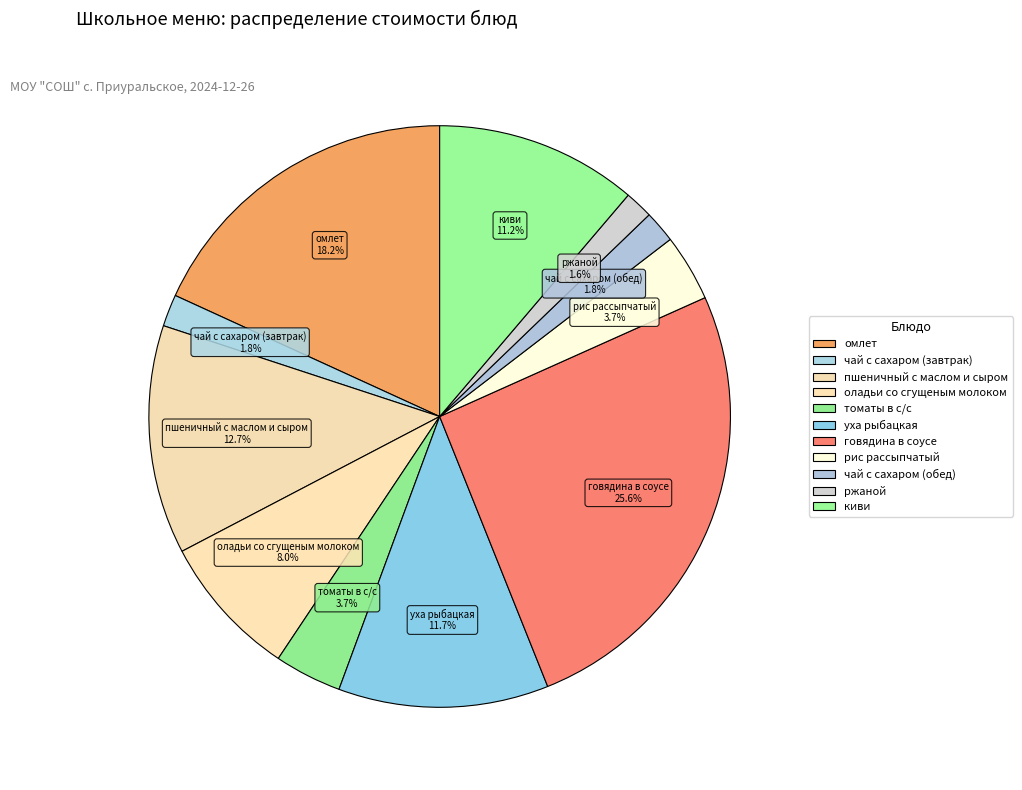

What percentage do киви and омлет together represent?

29.4%